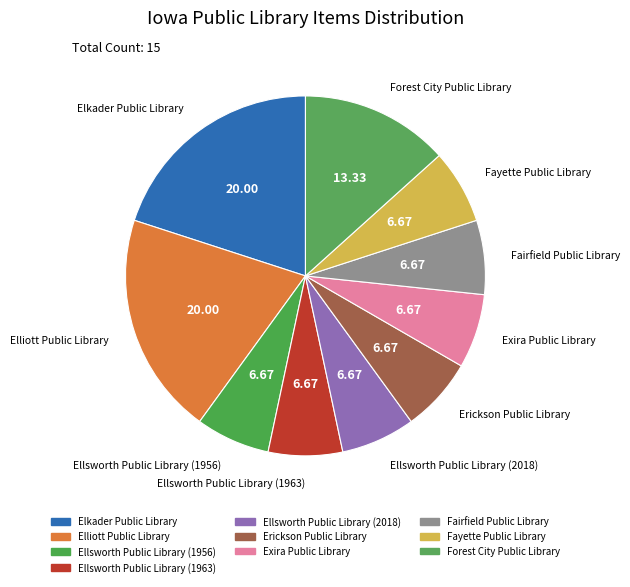

What is the total percentage of Erickson Public Library and Ellsworth Public Library (1956)?

13.3%